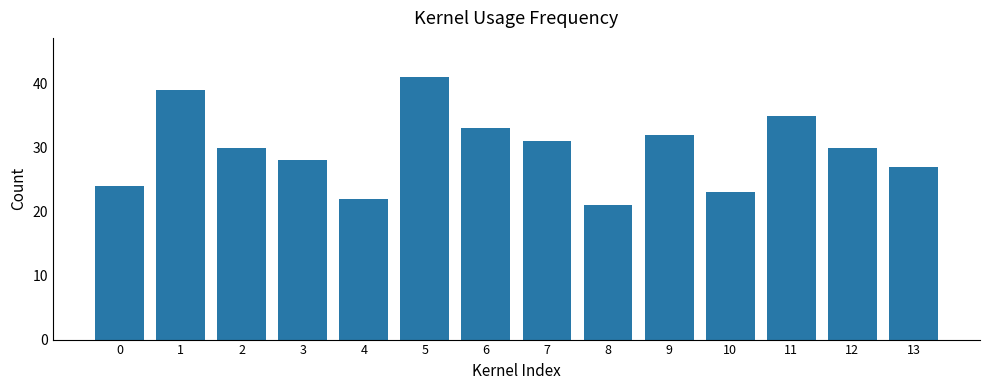

At which label does the data first exceed 30?

1